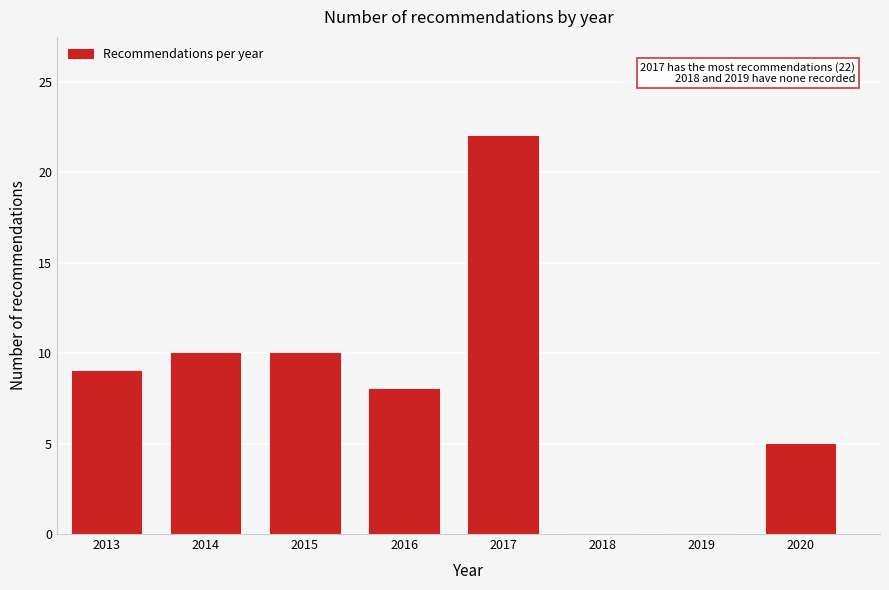

Reading left to right, what are all the values shown in this chart?

2013=9	2014=10	2015=10	2016=8	2017=22	2018=0	2019=0	2020=5